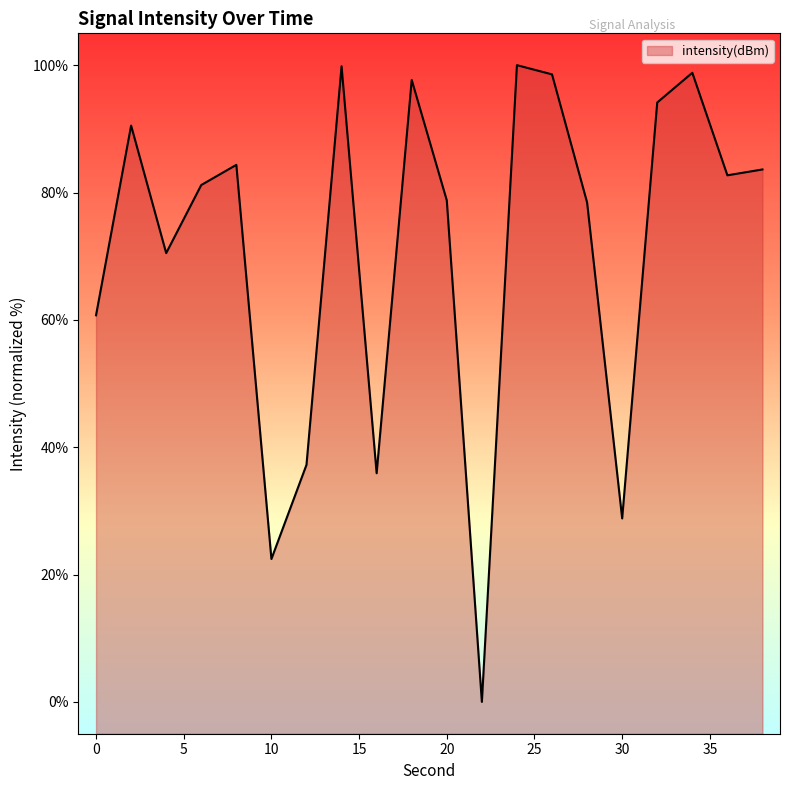

What is the change in value from 18 to 28?

-19.2